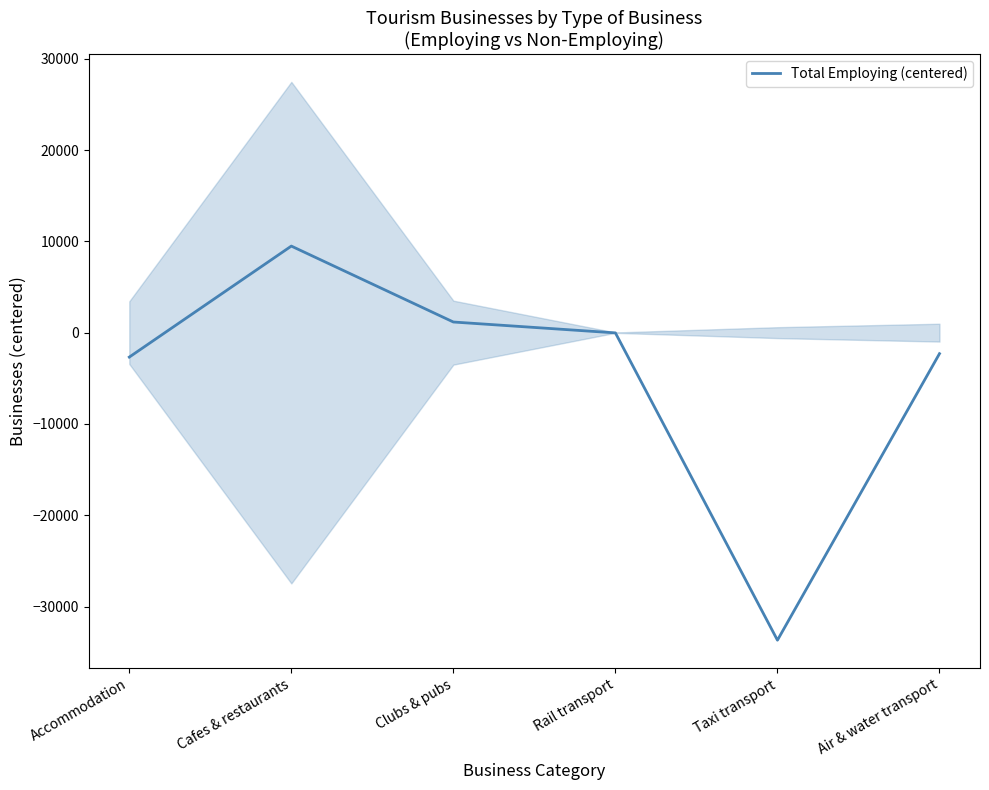

What is the label of the 2nd point from the right?

Taxi transport